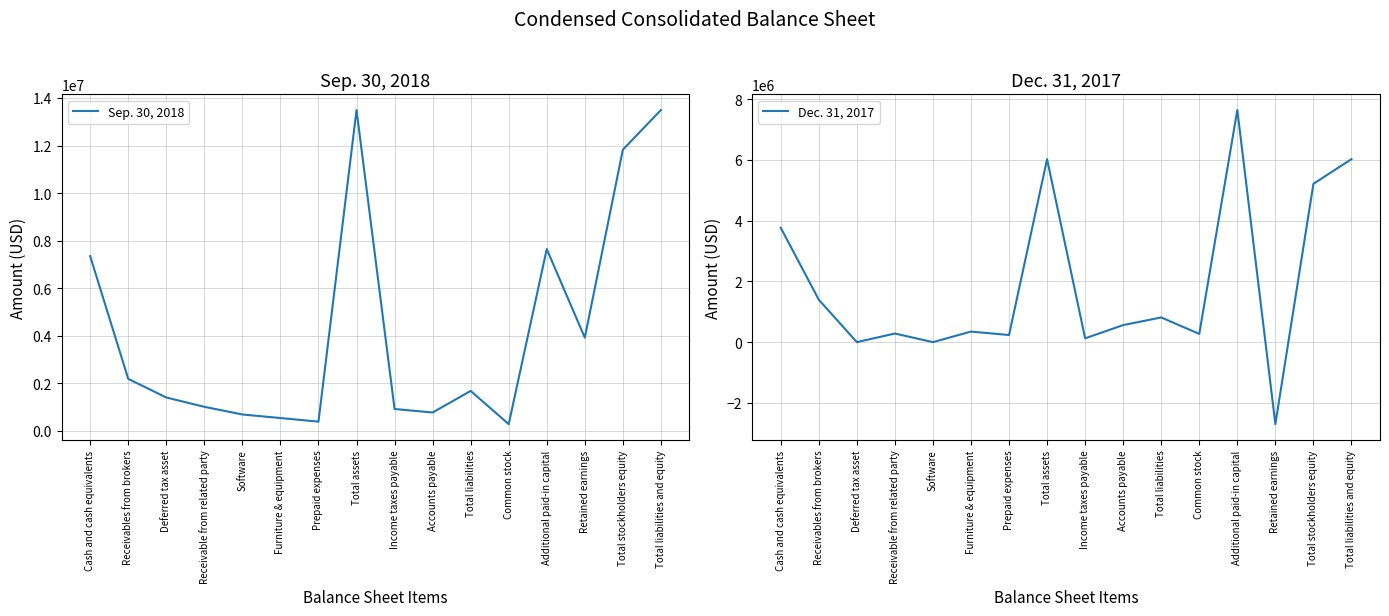

Is this an area chart (filled region under the line)?

No